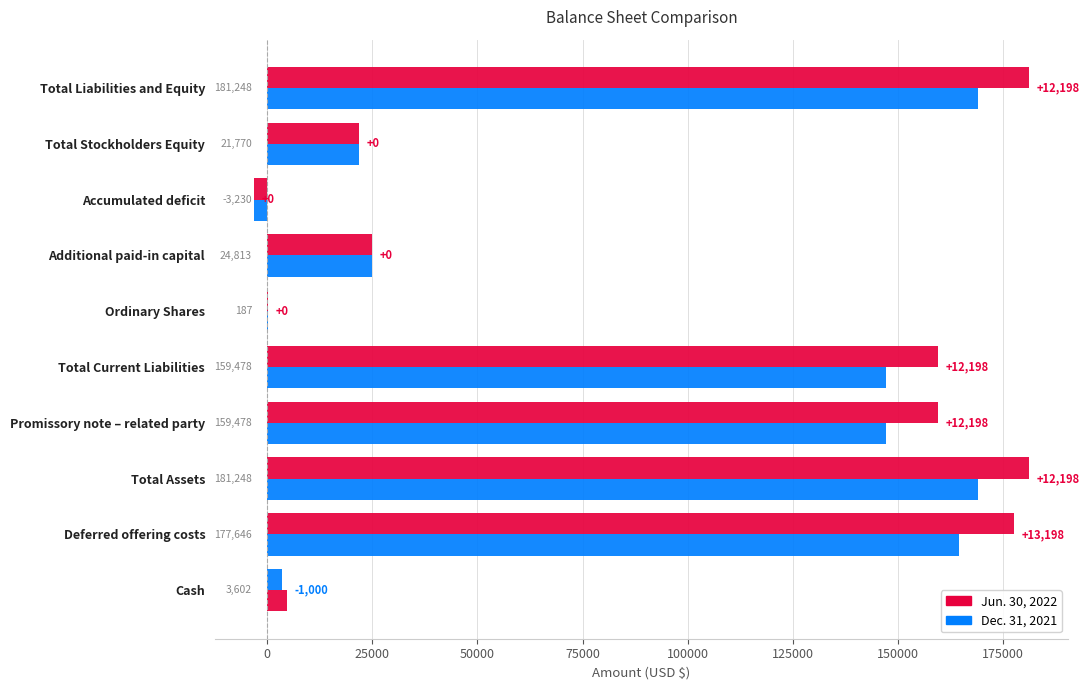

Count the number of categories in the chart.

10